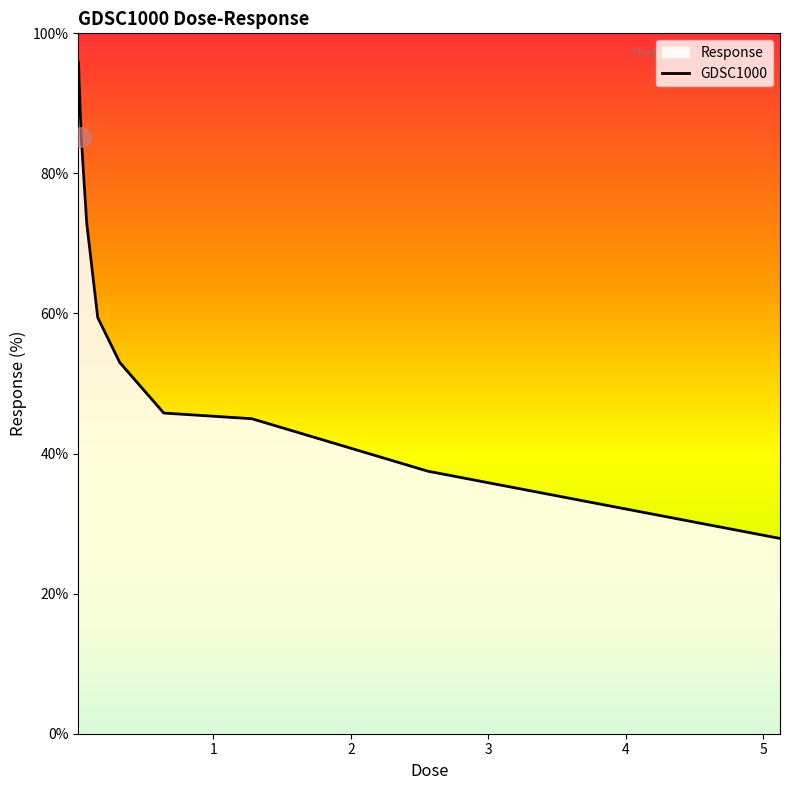

Approximately how many times larger is the value at 0.04 compared to 5.12?

3.1